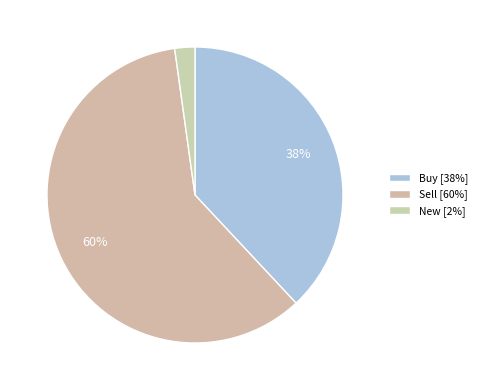

Is Buy the majority of the pie?

No